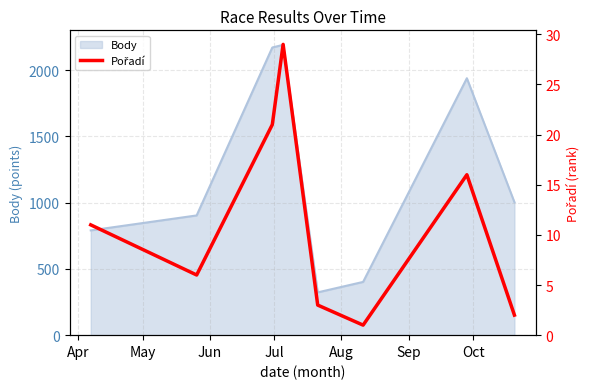

How many points are lower than both their immediate neighbors (excluding endpoints)?

2